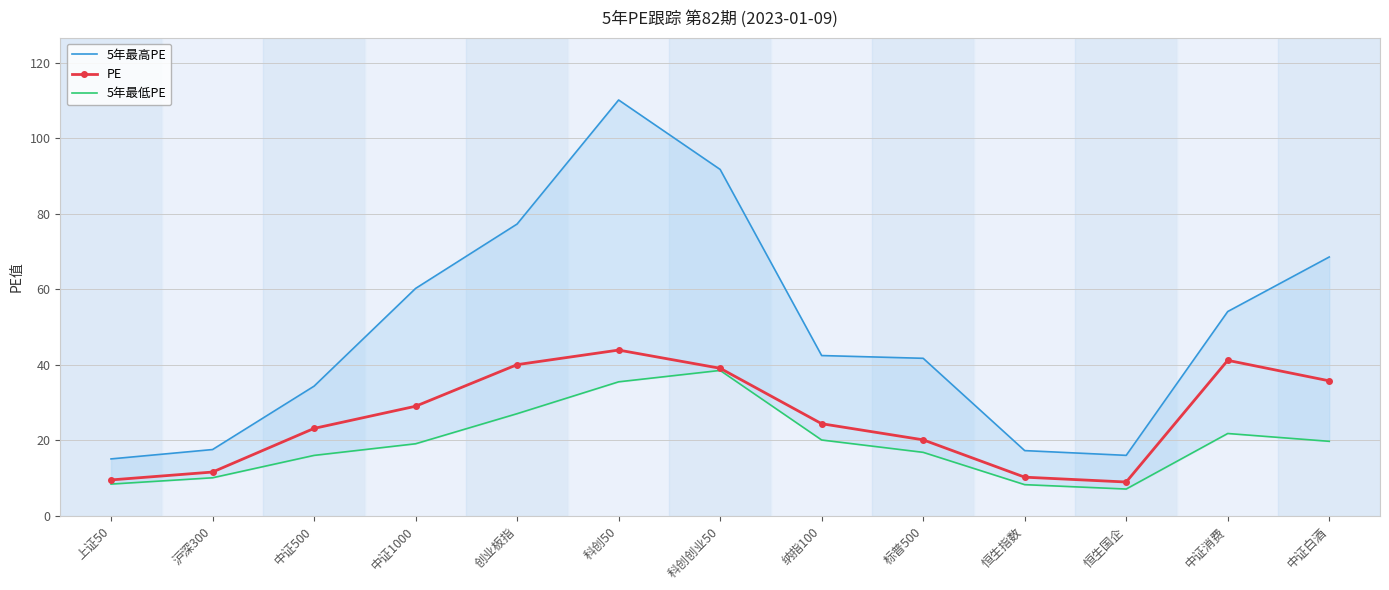

What is the difference between the 5年最低PE values at 中证白酒 and 科创创业50?

18.8